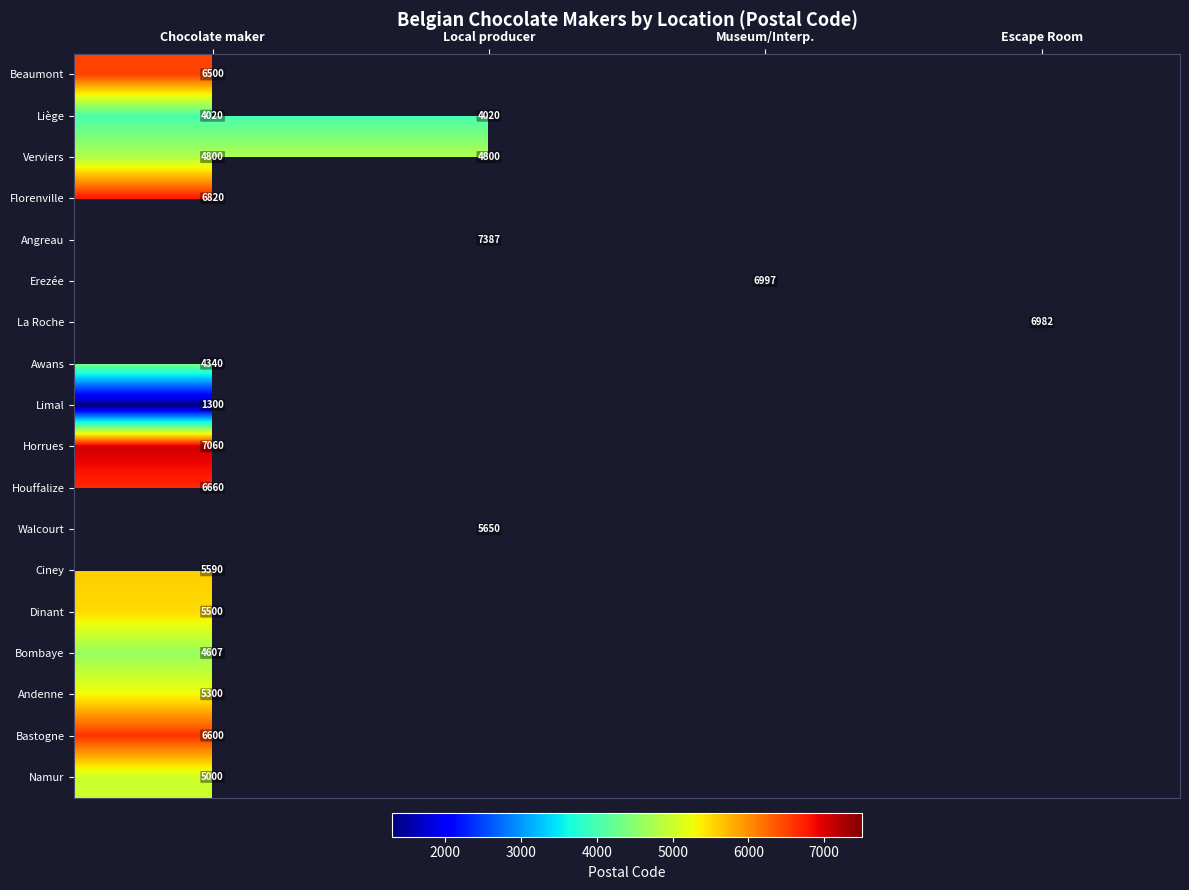

The Erezée series shows 2426 at Museum/Interp.. True or false?

False